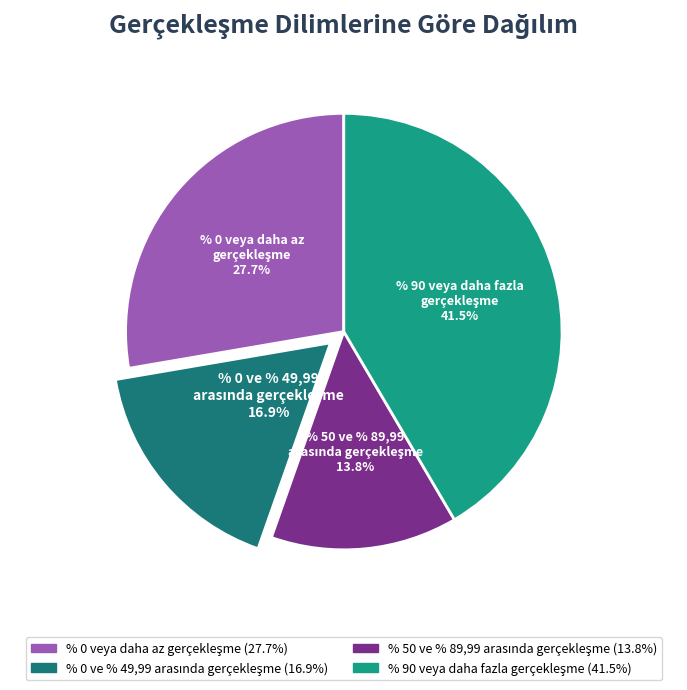

To the nearest percent, what is the average slice percentage?

25%